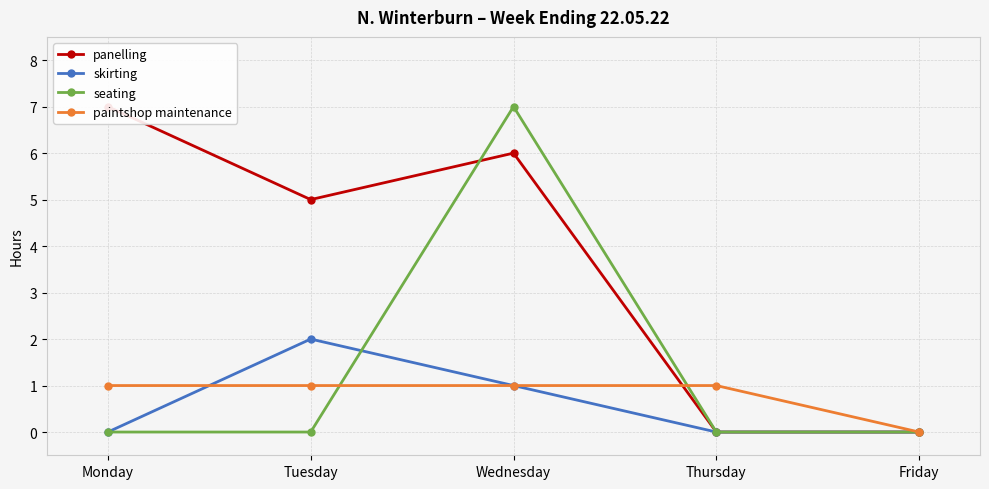

How many categories are shown in the chart?

5